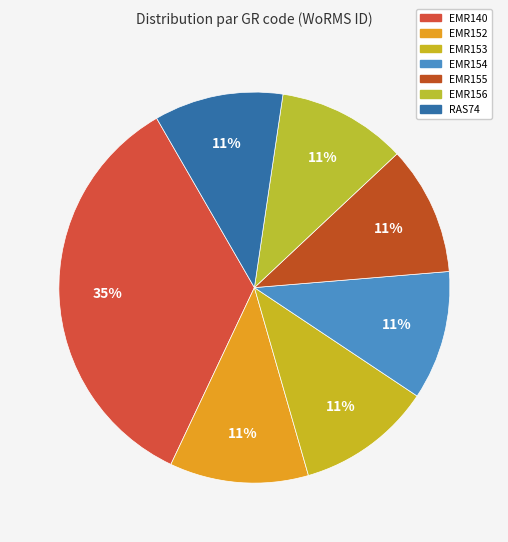

How many segments does this pie chart have?

7